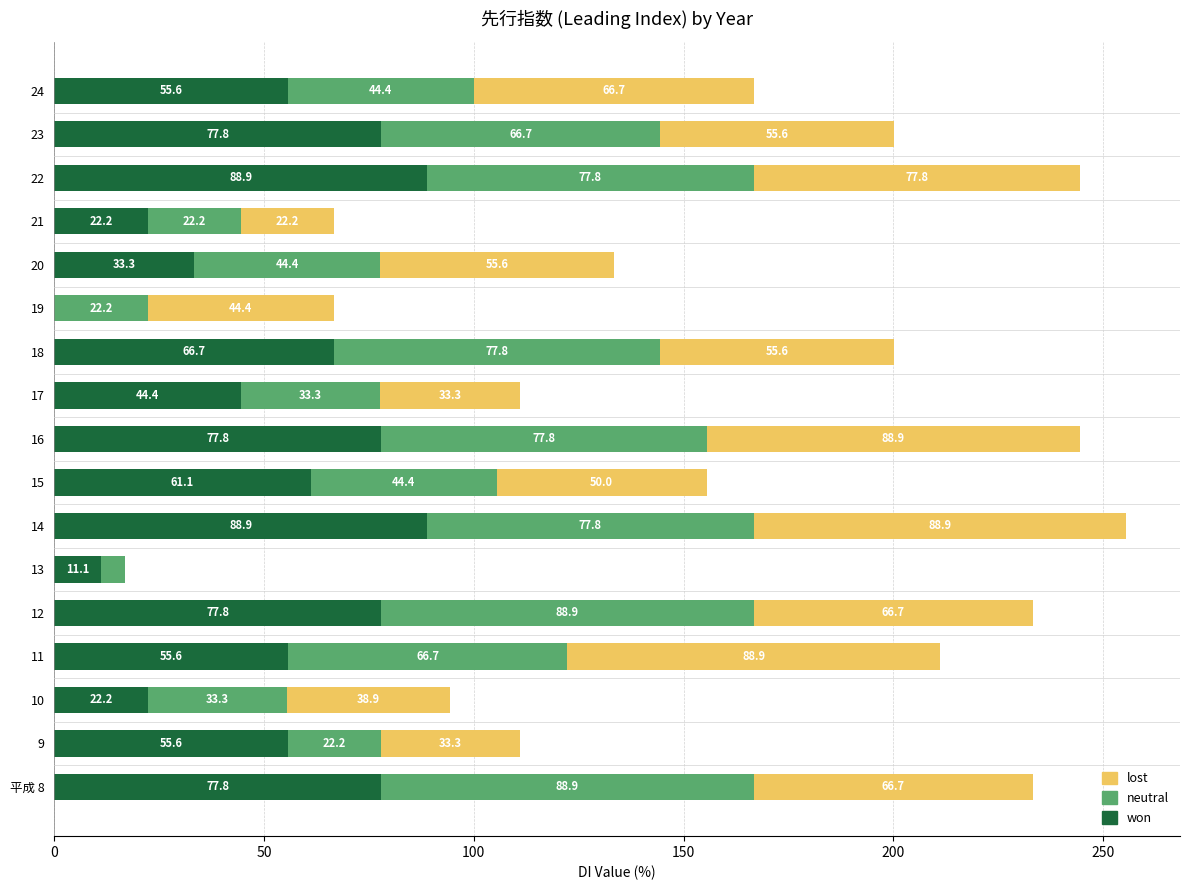

What is the total value across all series at 23?

200.1